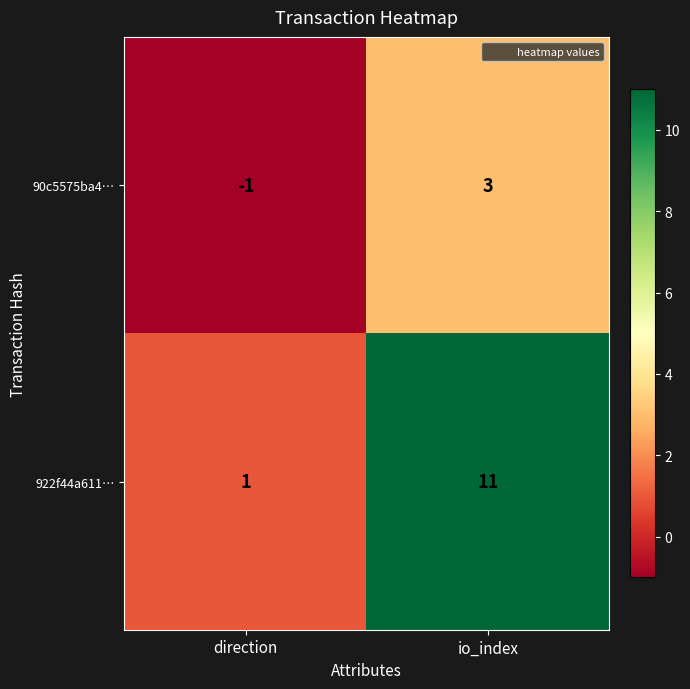

At which category is the sum across all series the highest?

io_index